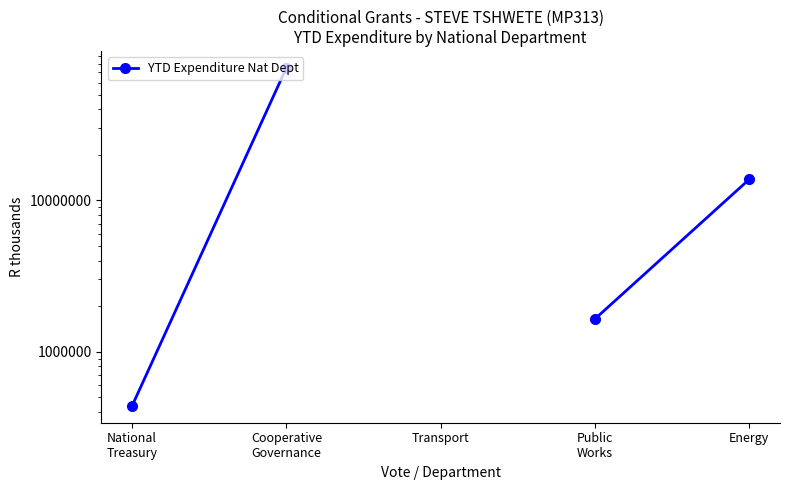

How many lines are shown in the chart?

1